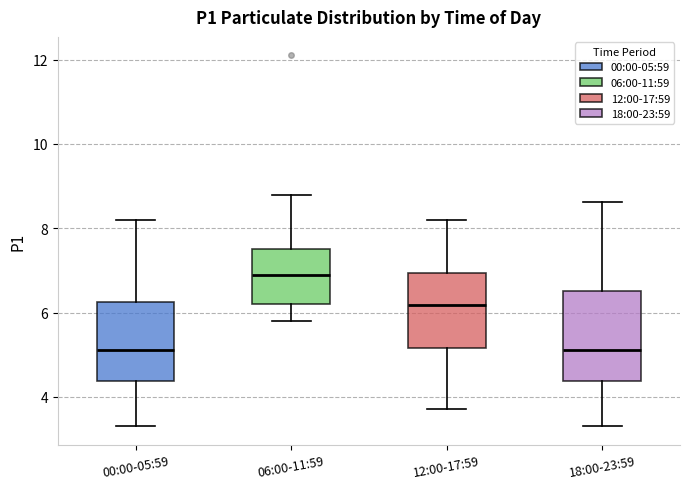

Comparing the boxes themselves (not the whiskers), which one is the tallest?

18:00-23:59